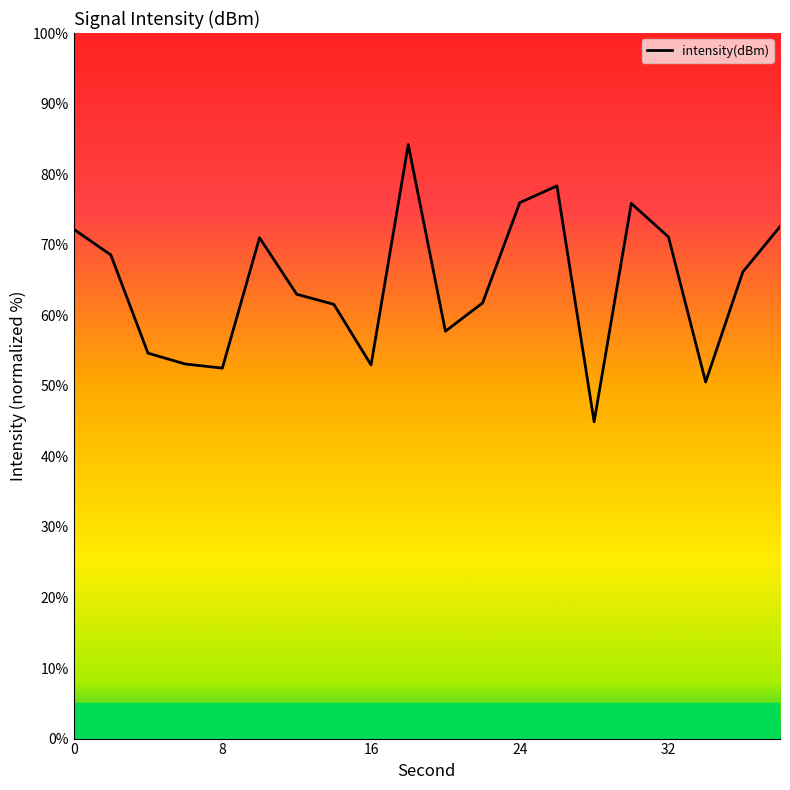

What is the minimum value shown in the chart?

44.9